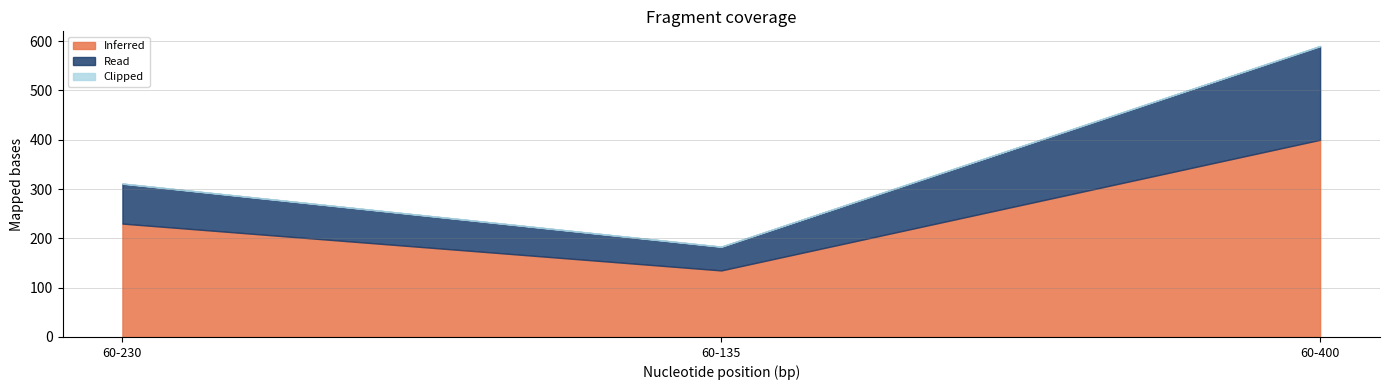

What is the highest value of the Inferred series?

400.0